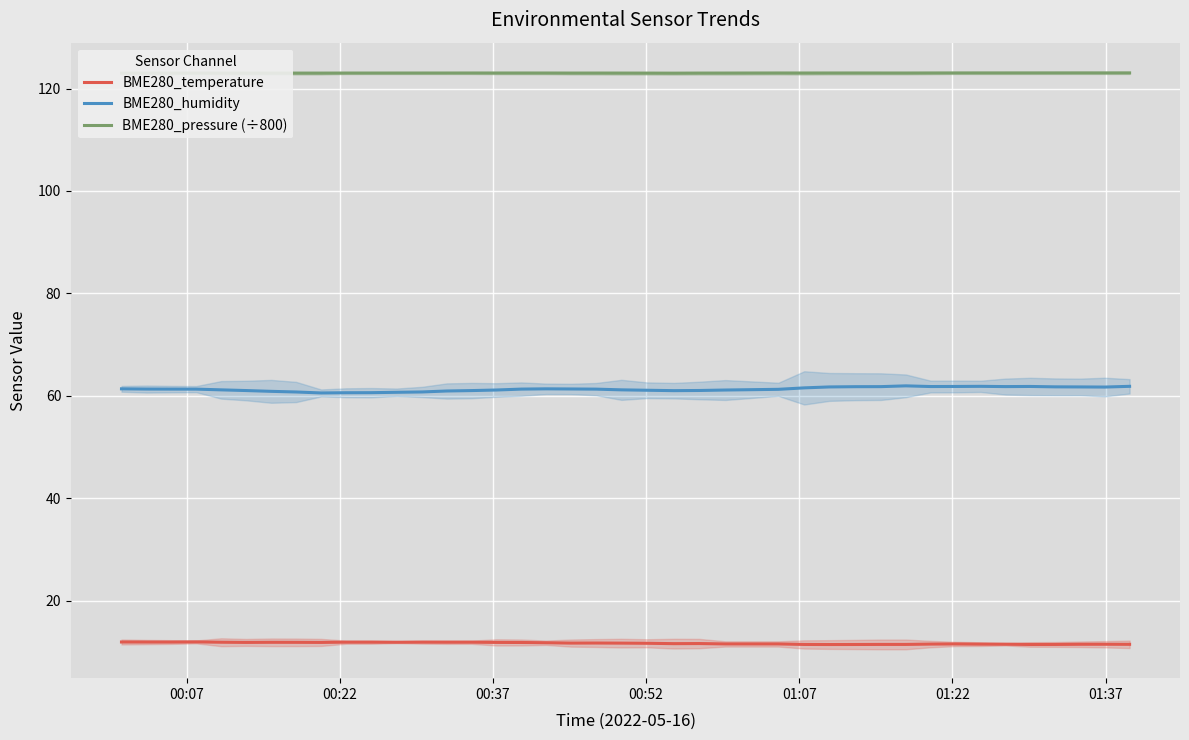

True or false: BME280_pressure (÷800) and BME280_temperature cross at least once.

False